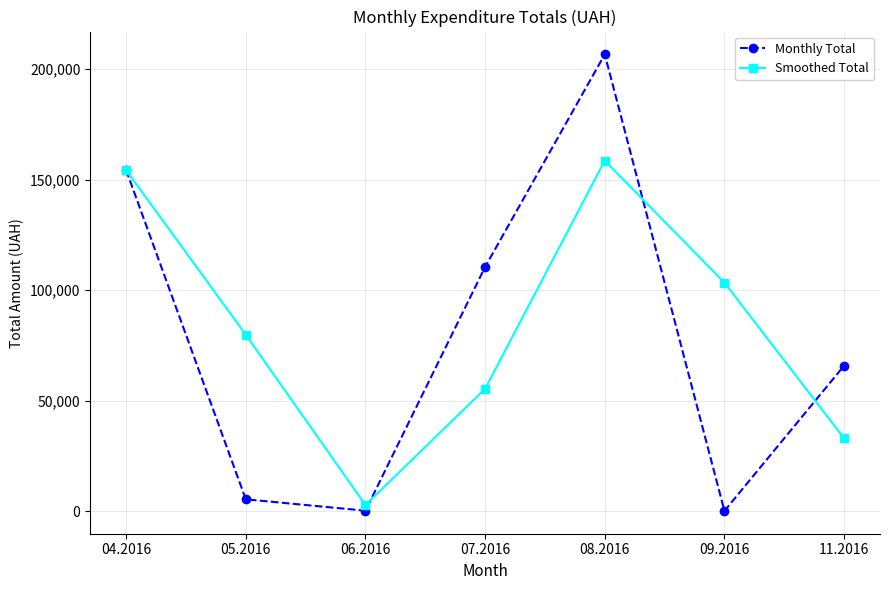

The value of Monthly Total at 04.2016 is 201808.6. True or false?

False